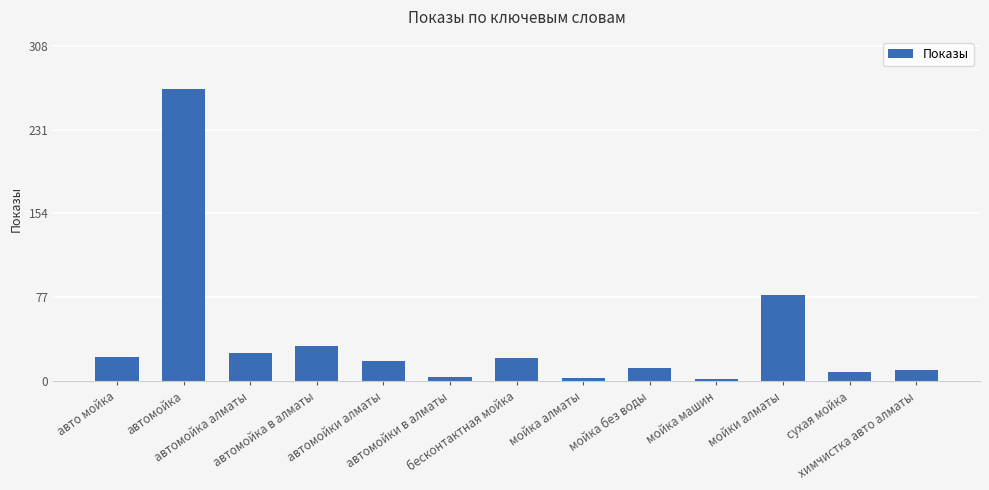

What is the maximum value shown in the chart?

268.3